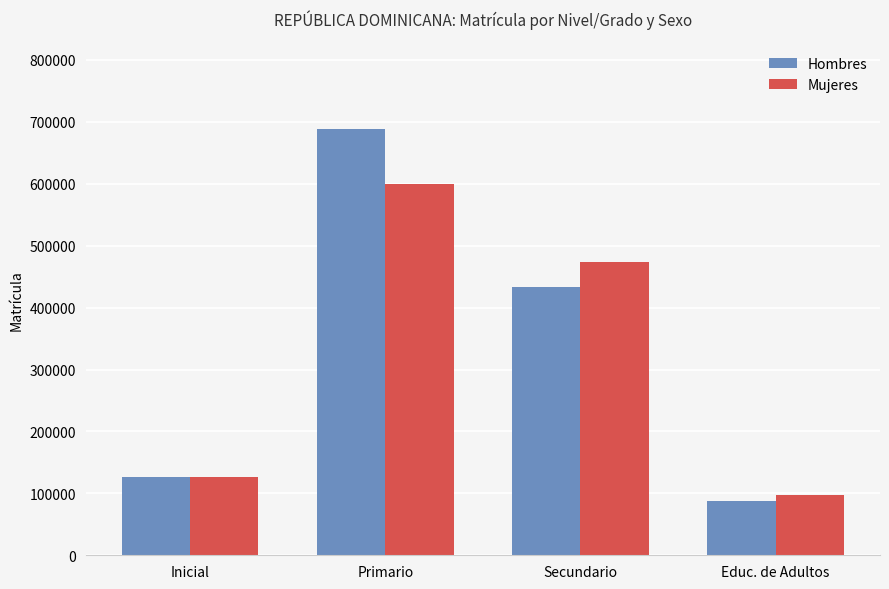

What is the label of the 1st bar from the right?

Educ. de Adultos